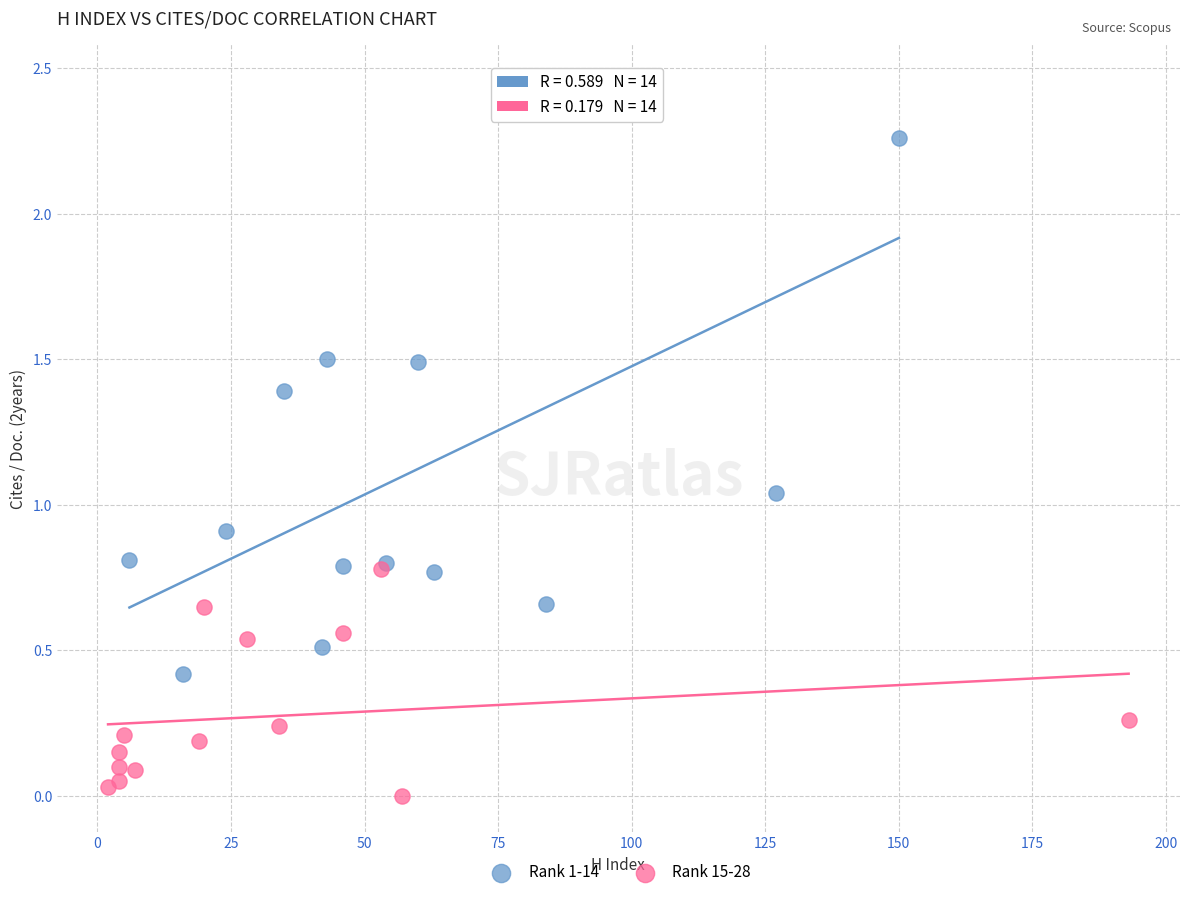

Which series reaches the minimum Y coordinate?

Rank 15-28